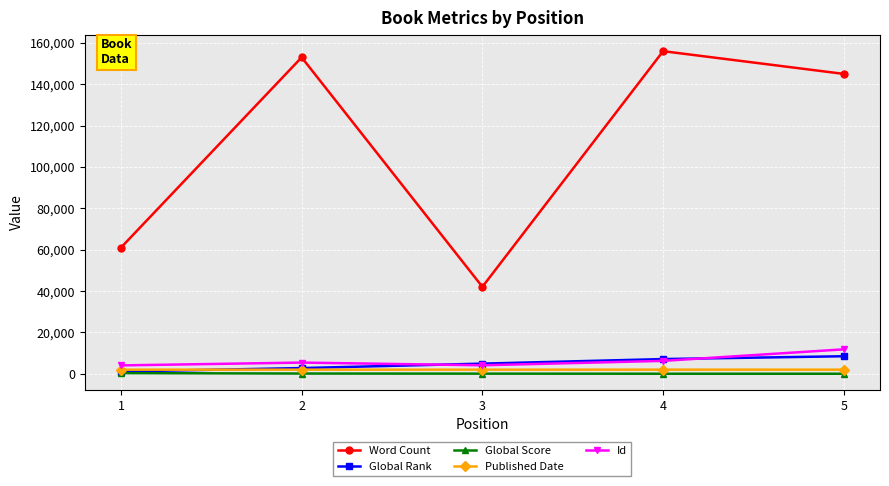

Read the Global Rank value at 4, to the nearest 10.

7130